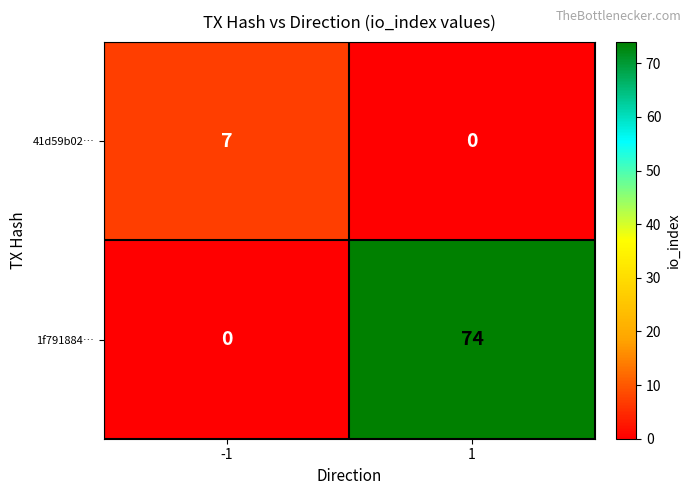

What is the sum of the 41d59b02… values at 1 and -1?

7